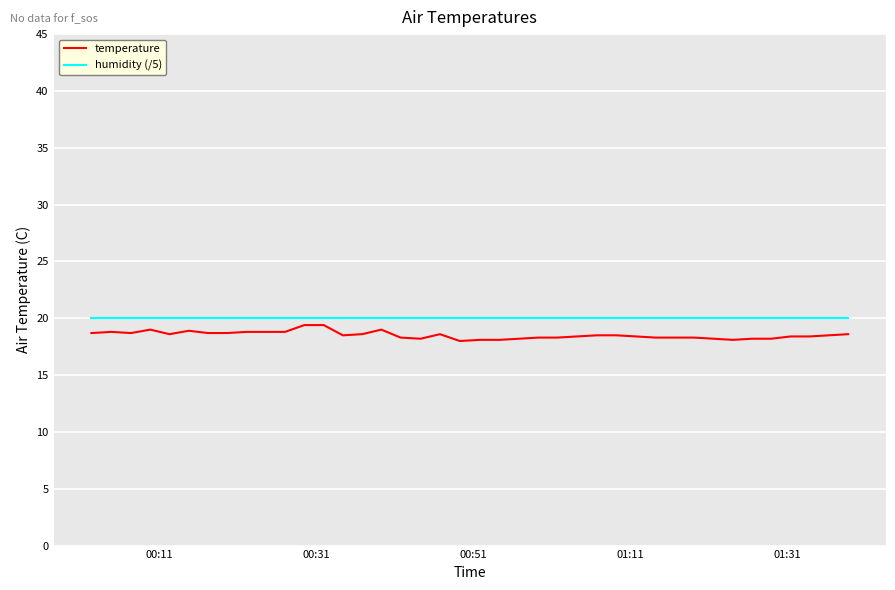

What is the greatest value displayed?

20.0